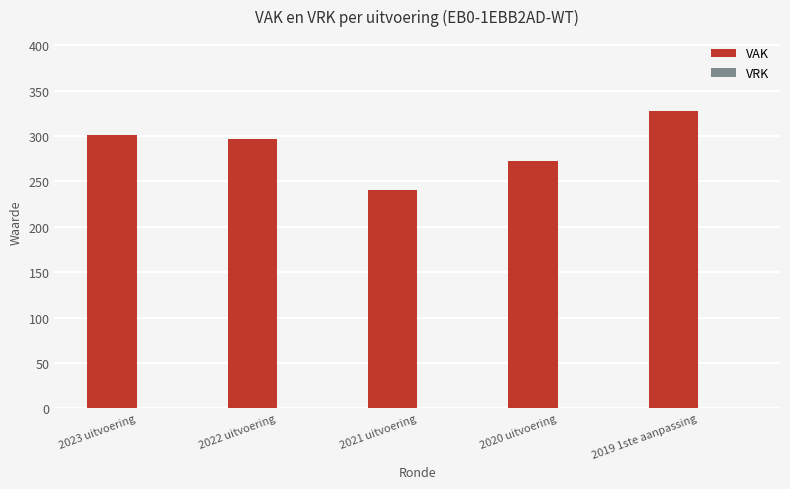

What is the approximate value at 2023 uitvoering?

301